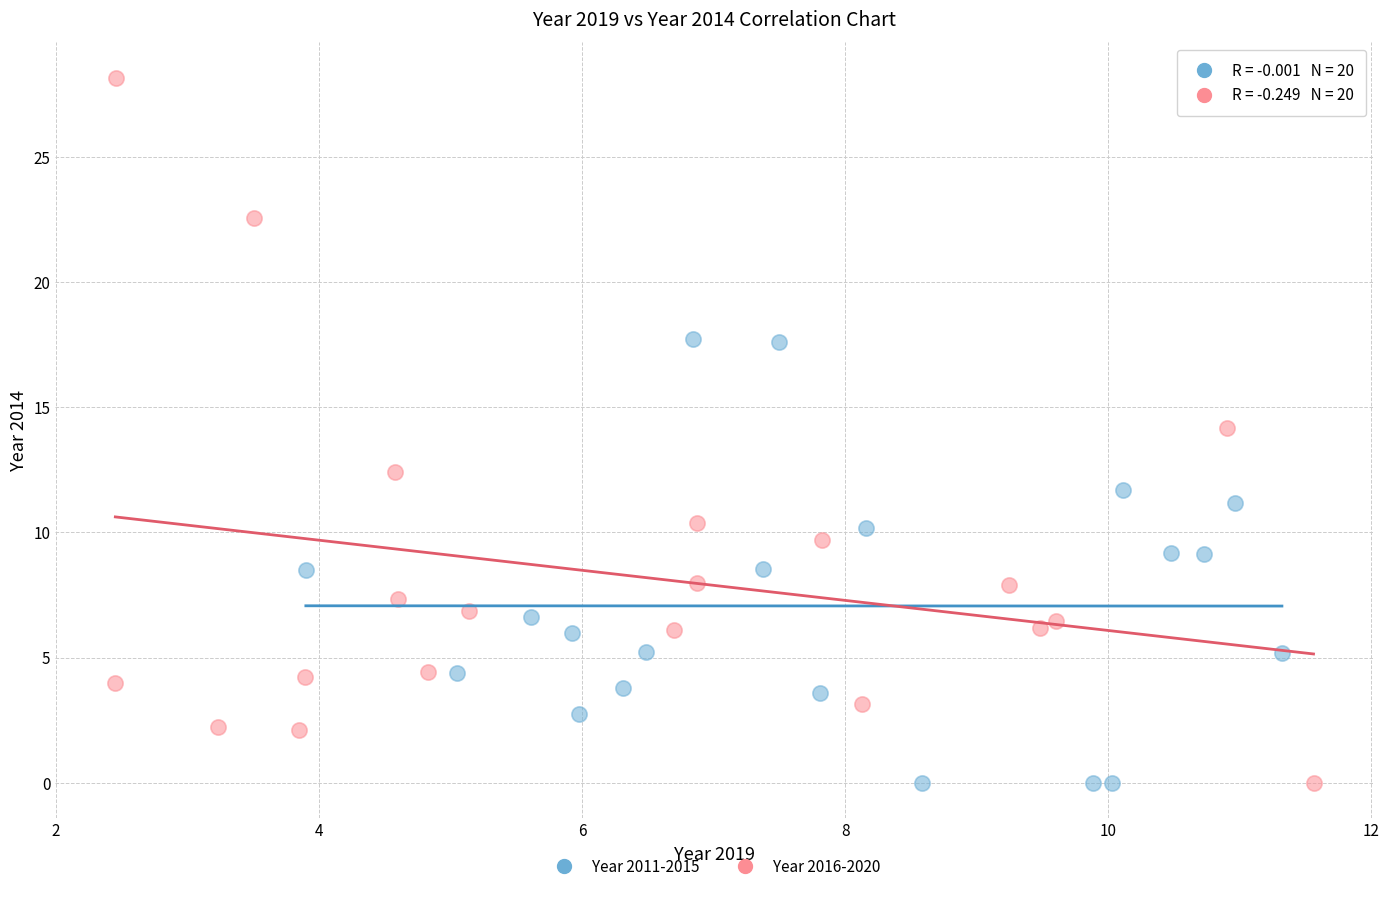

Which series has the largest Y range (max minus min)?

Year 2016-2020